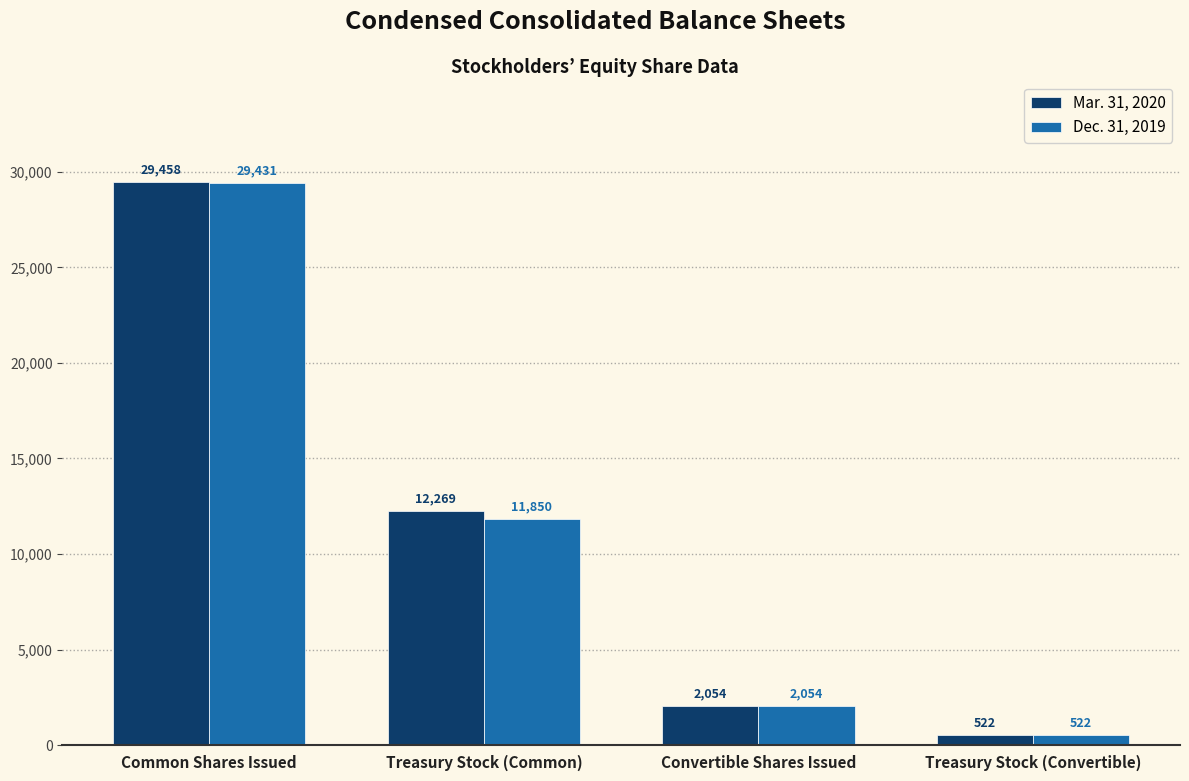

The Dec. 31, 2019 series shows 2054 at Convertible Shares Issued. True or false?

True